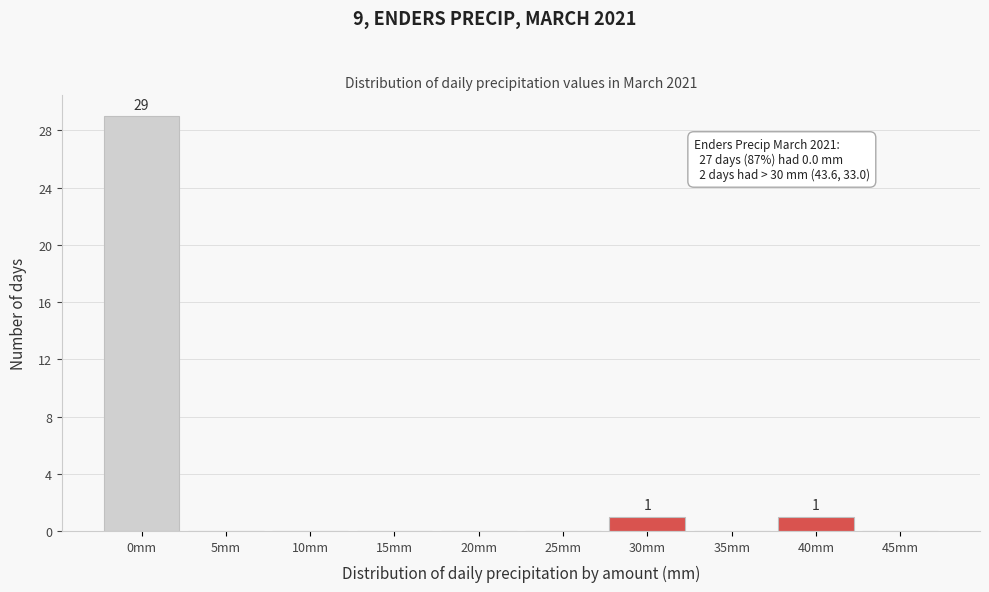

Reading left to right, transcribe all the data shown in this chart.

0mm=29	5mm=0	10mm=0	15mm=0	20mm=0	25mm=0	30mm=1	35mm=0	40mm=1	45mm=0